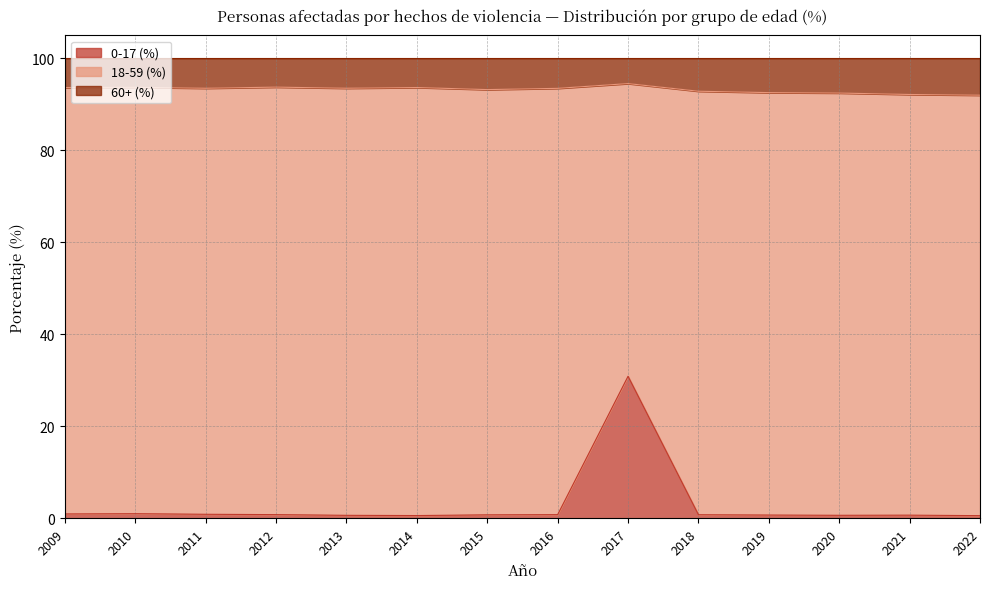

At which category is the sum across all series the highest?

2017